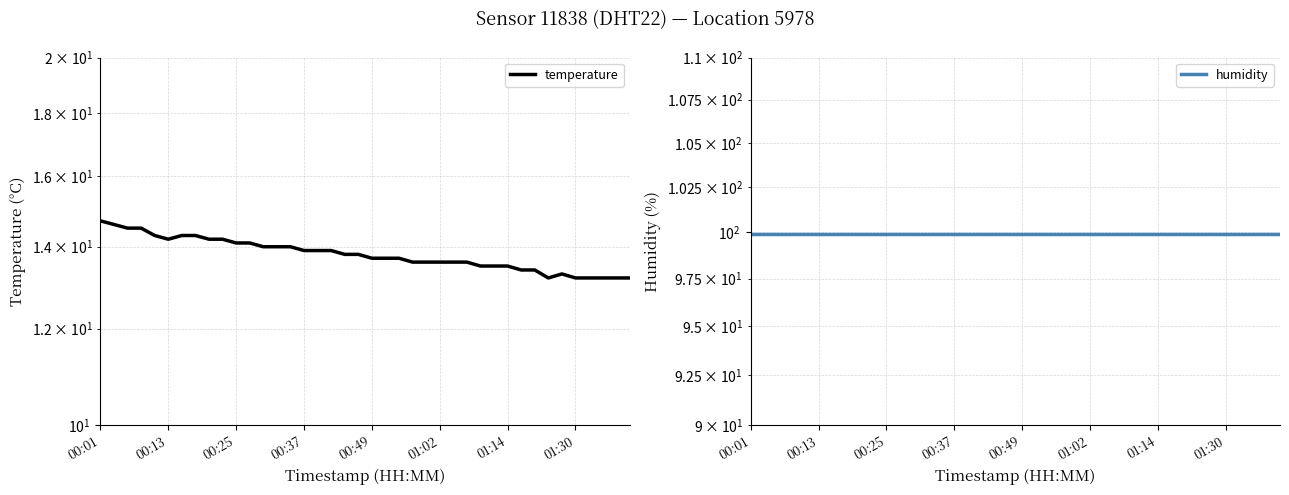

Rank the series at 34 from lowest to highest value.

temperature, humidity